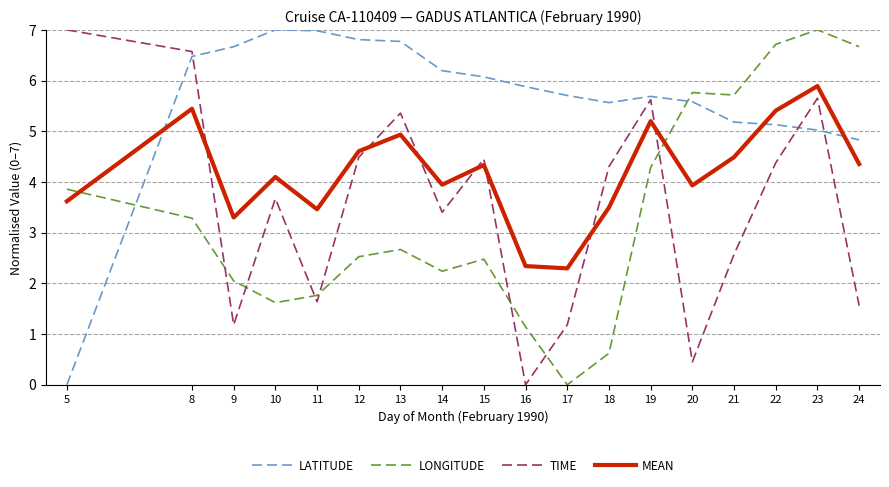

What is the greatest value displayed?

7.0